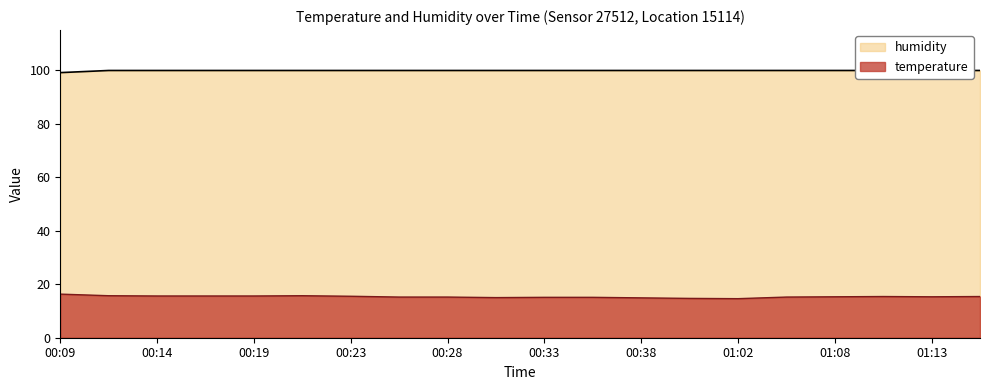

Which category has the highest value in the humidity series?

00:11